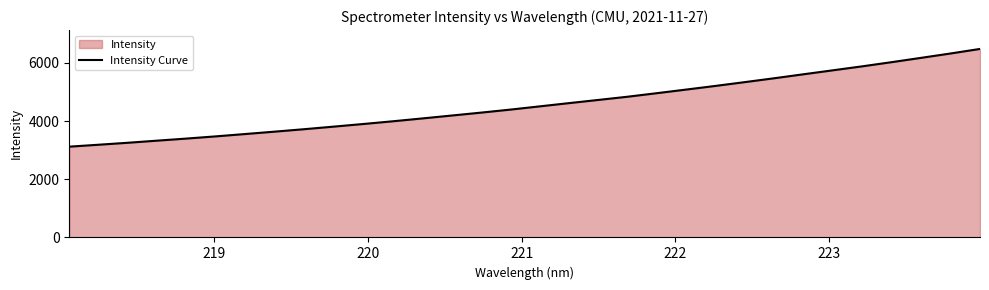

Count the number of values greater than 4505.

16